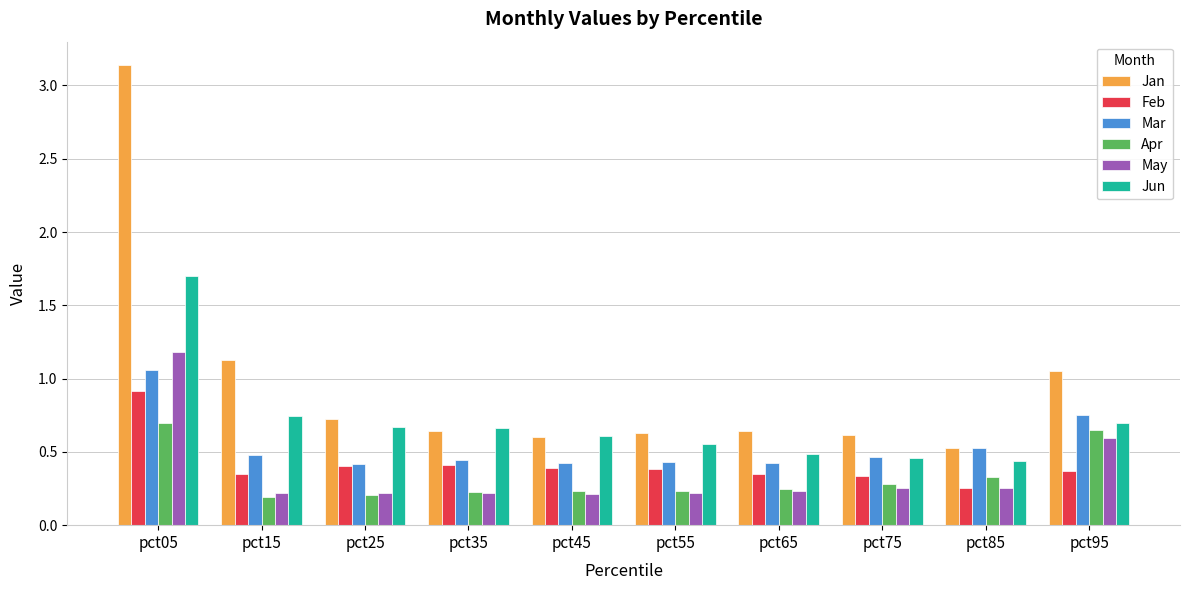

What is the difference between the May values at pct55 and pct05?

1.0